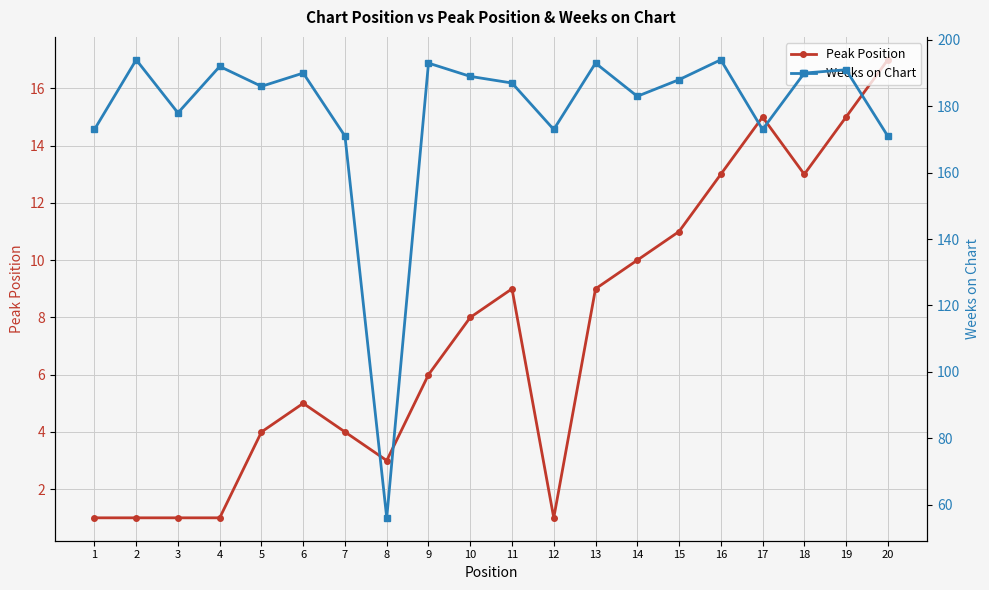

Which series has the largest total across all categories?

Weeks on Chart